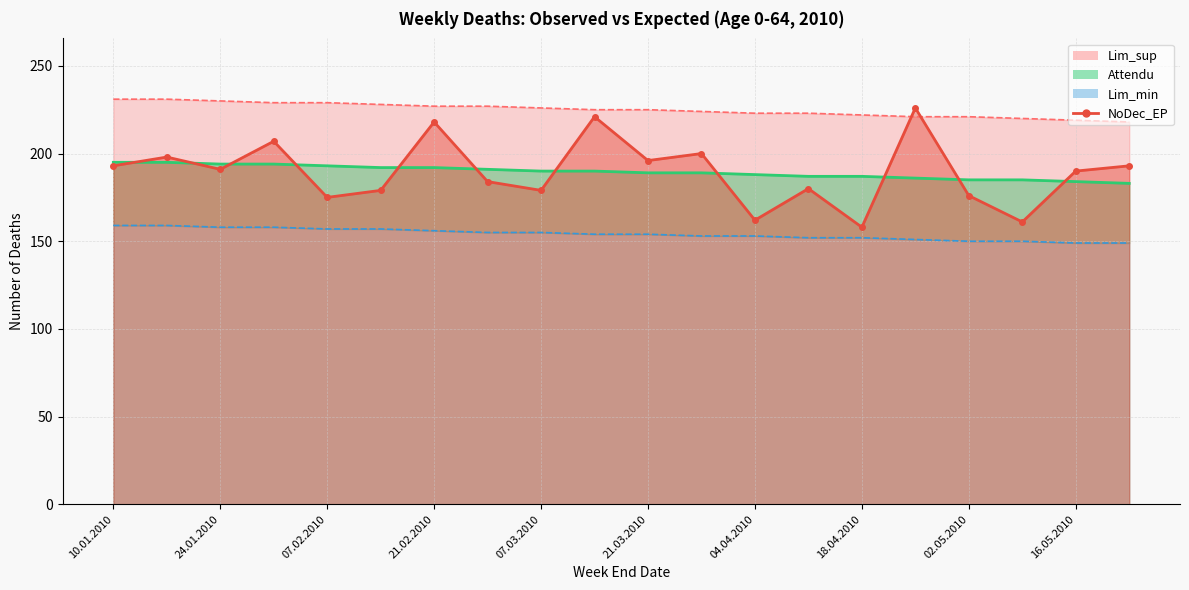

What is the difference between the second highest and second lowest values in the NoDec_EP series?

60